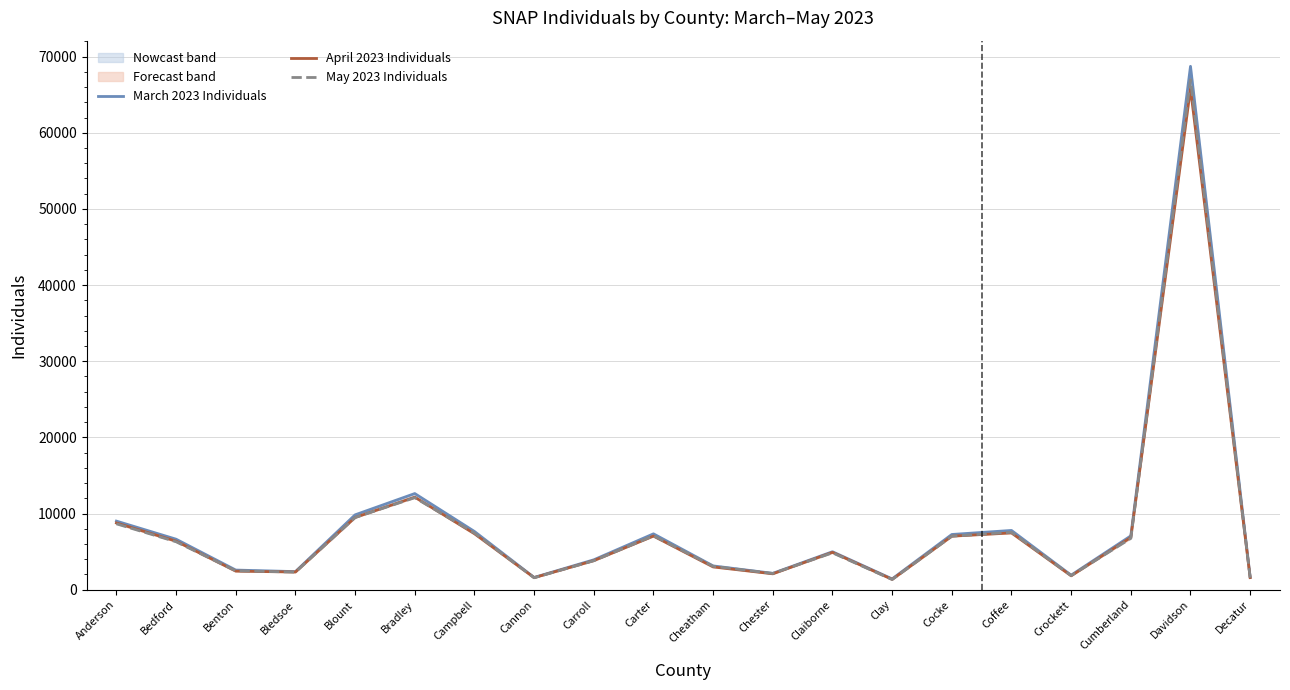

What is the minimum value shown in the chart?

1335